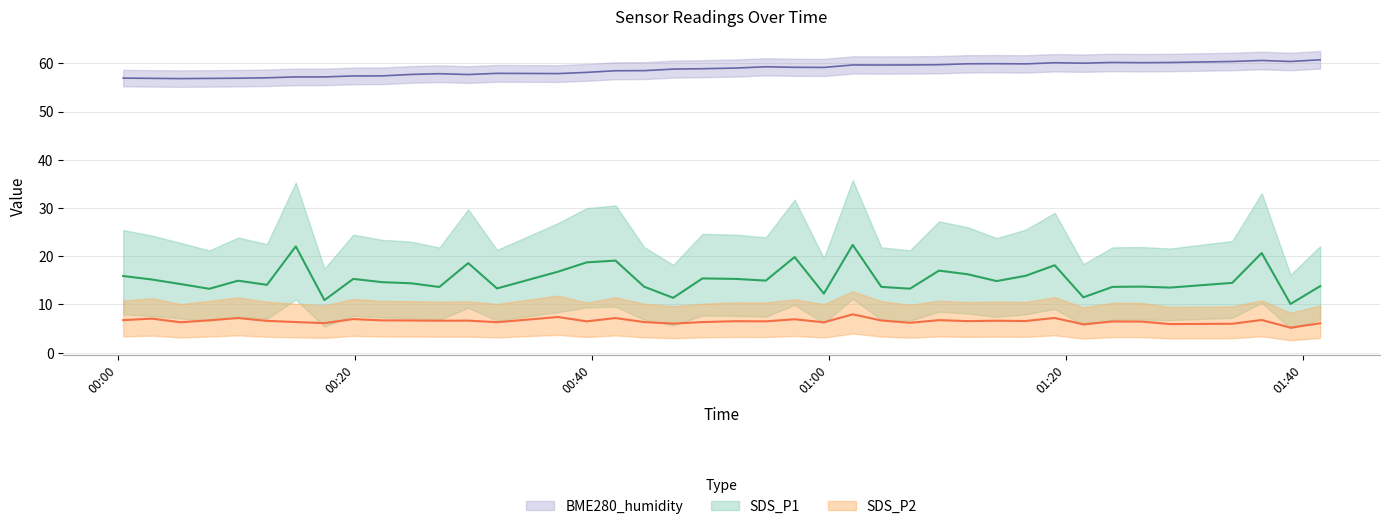

How many interior local valleys does the SDS_P1 series have?

13